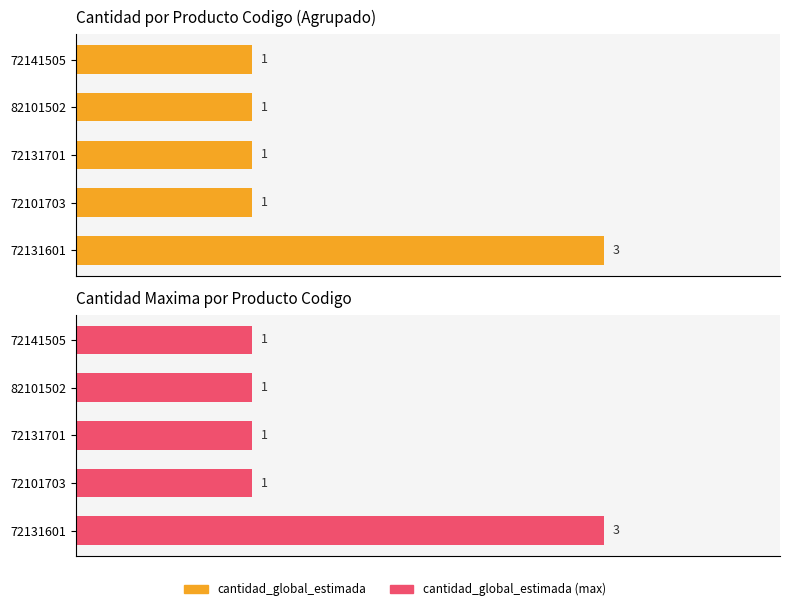

At how many categories does at least one series exceed 1?

1